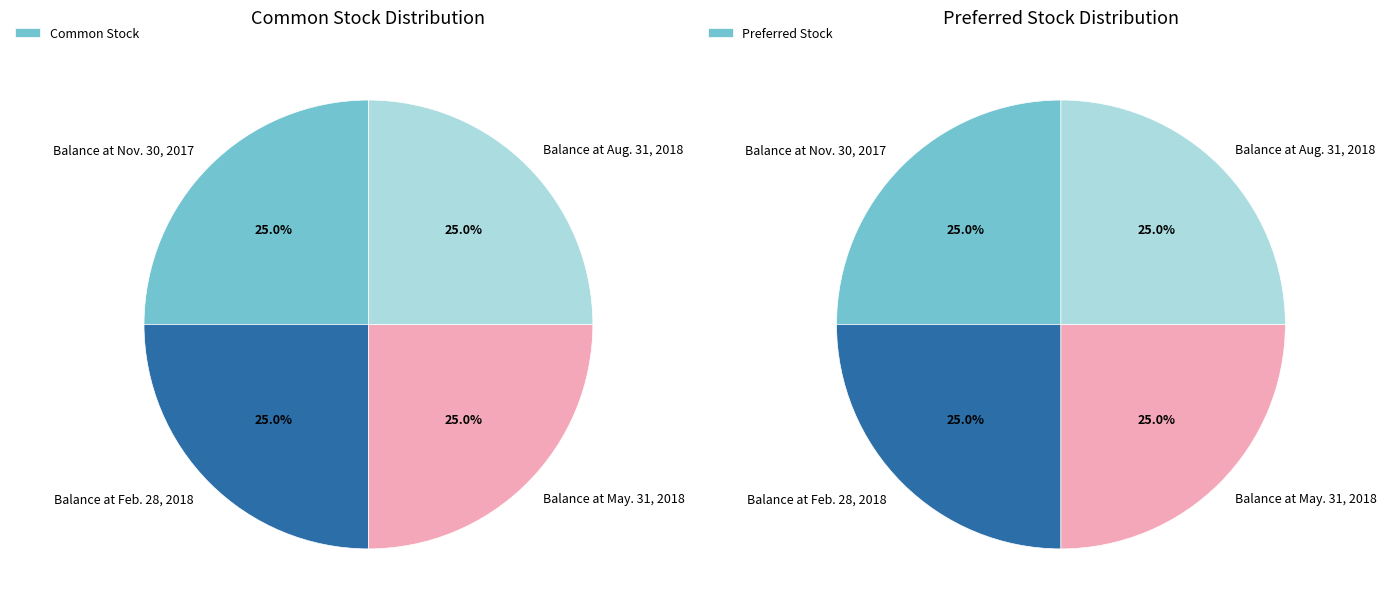

Between Balance at Nov. 30, 2017 and Balance at May. 31, 2018, which series saw the biggest shift?

Common Stock